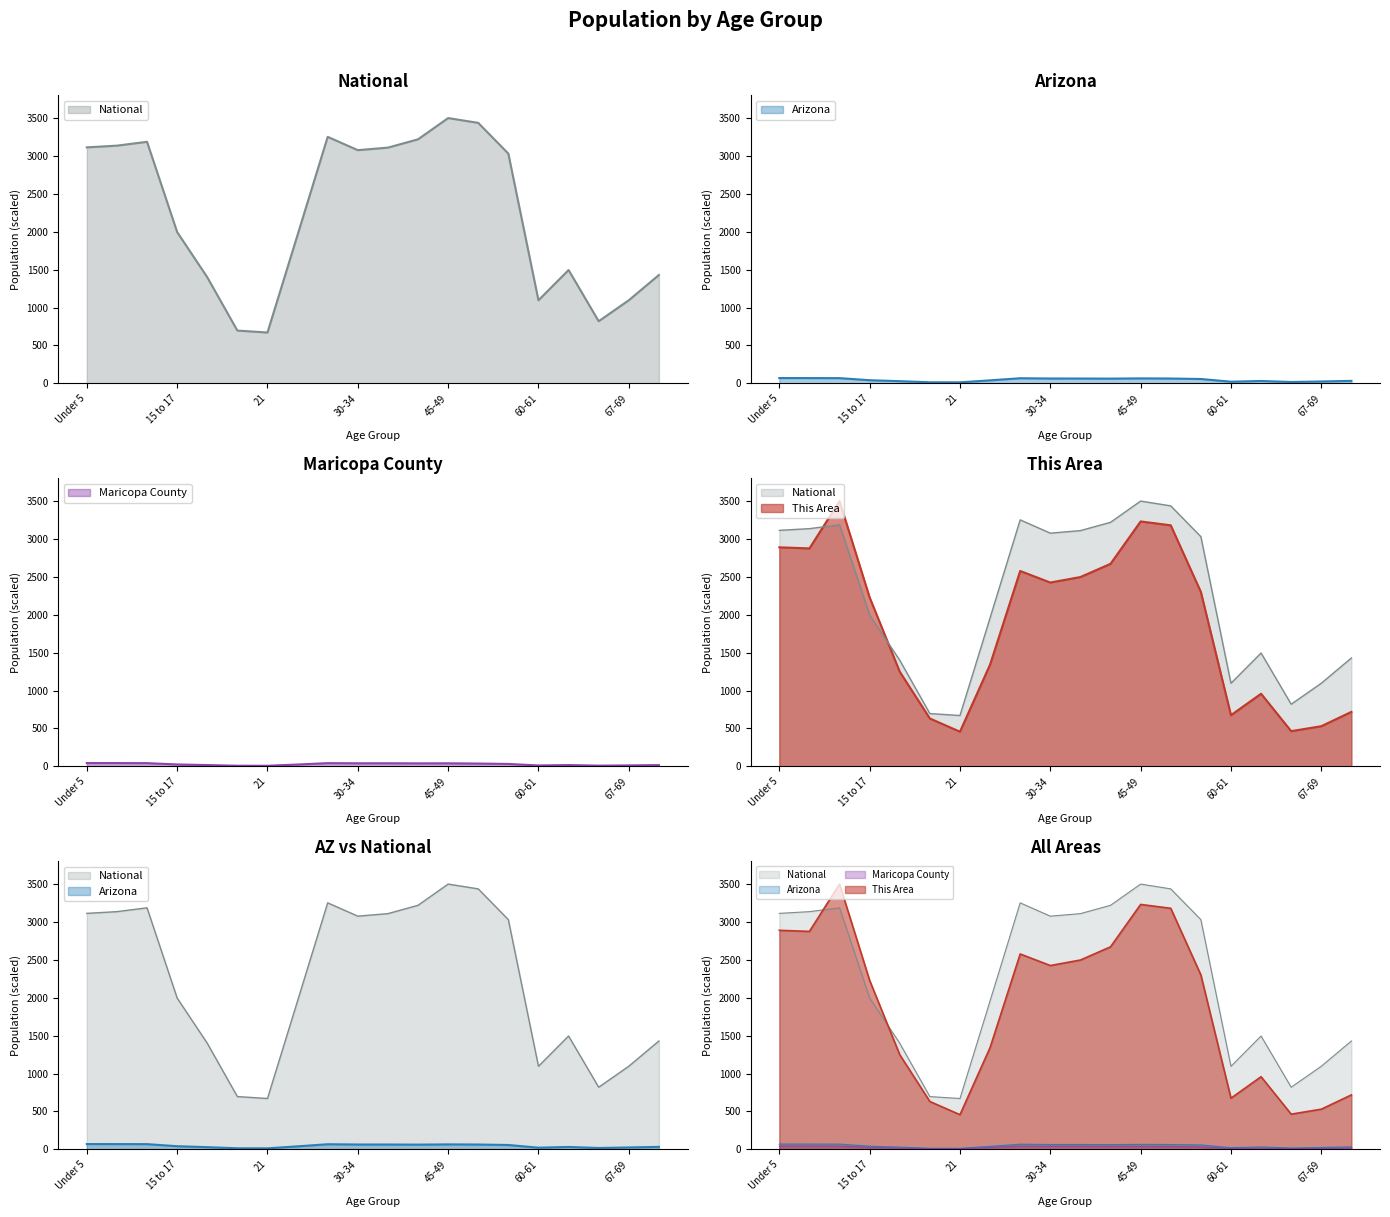

Does the chart display data point markers on the line(s)?

No